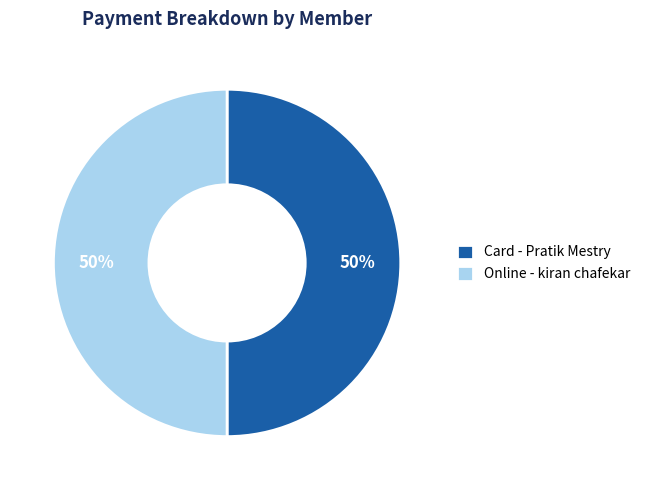

How many segments does this pie chart have?

2